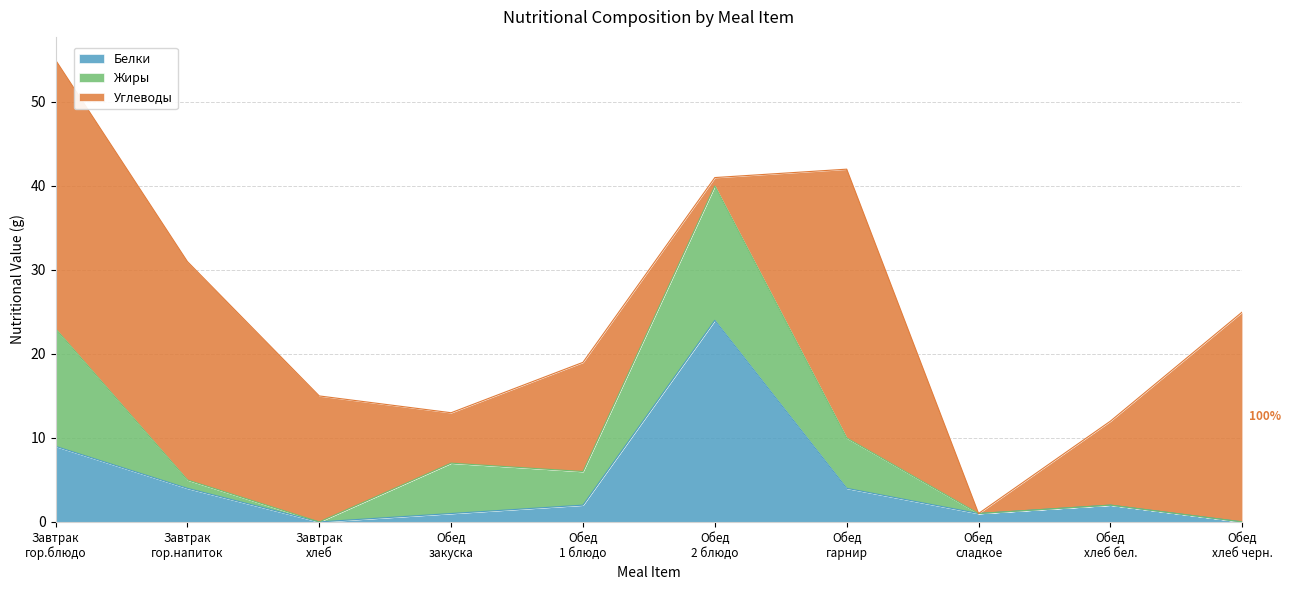

Reading left to right, transcribe all the data shown in this chart.

Белки: Завтрак
гор.блюдо=9	Завтрак
гор.напиток=4	Завтрак
хлеб=0	Обед
закуска=1	Обед
1 блюдо=2	Обед
2 блюдо=24	Обед
гарнир=4	Обед
сладкое=1	Обед
хлеб бел.=2	Обед
хлеб черн.=0
Жиры: Завтрак
гор.блюдо=14	Завтрак
гор.напиток=1	Завтрак
хлеб=0	Обед
закуска=6	Обед
1 блюдо=4	Обед
2 блюдо=16	Обед
гарнир=6	Обед
сладкое=0	Обед
хлеб бел.=0	Обед
хлеб черн.=0
Углеводы: Завтрак
гор.блюдо=32	Завтрак
гор.напиток=26	Завтрак
хлеб=15	Обед
закуска=6	Обед
1 блюдо=13	Обед
2 блюдо=1	Обед
гарнир=32	Обед
сладкое=0	Обед
хлеб бел.=10	Обед
хлеб черн.=25